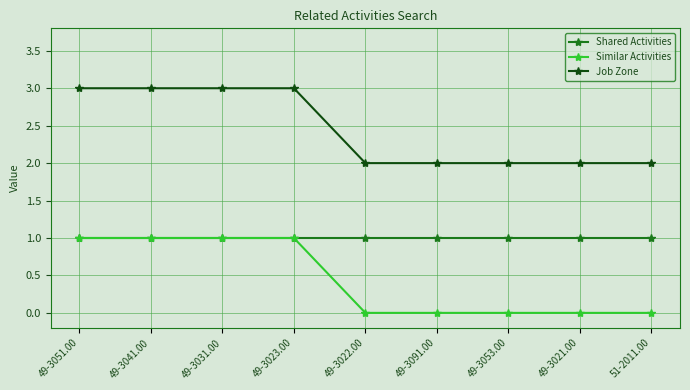

The Similar Activities series shows 0 at 49-3091.00. True or false?

True